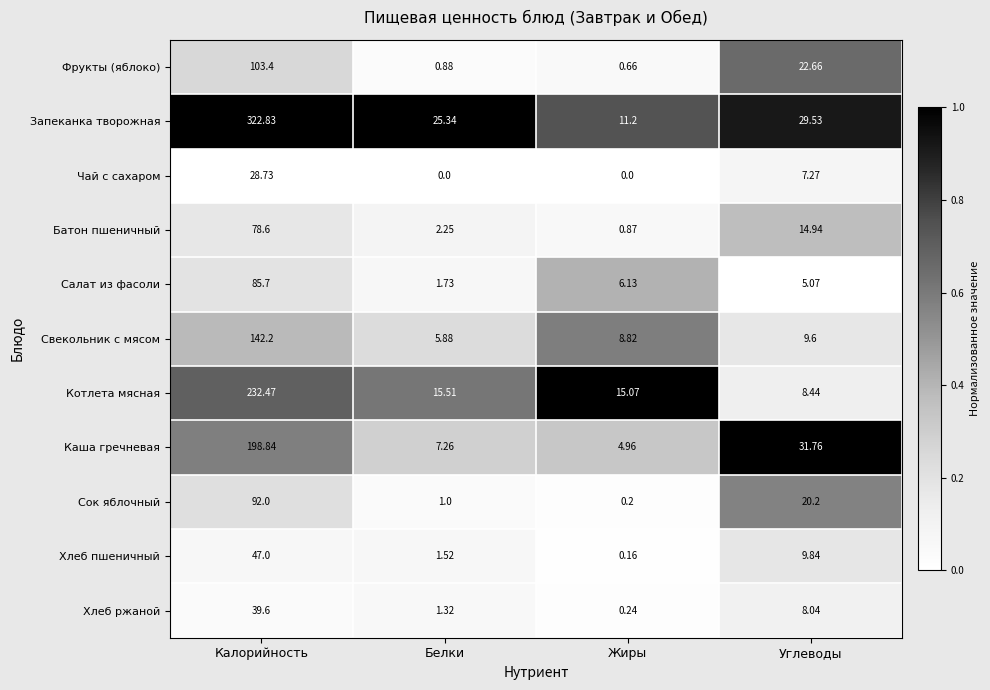

At which category does the chart reach its peak across all series?

Калорийность